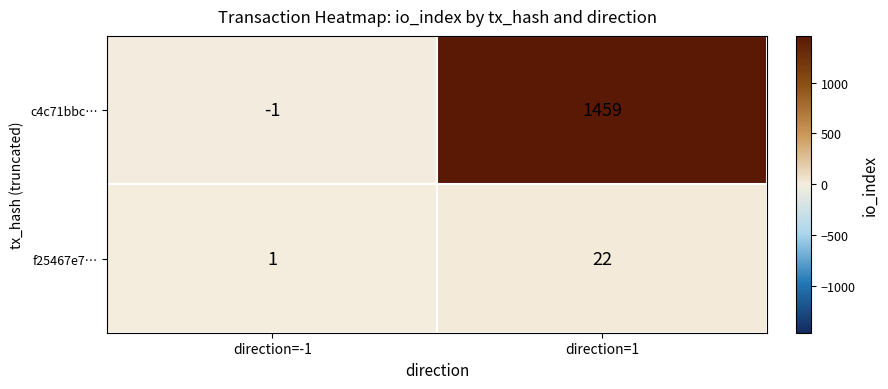

Reading left to right, transcribe all the data shown in this chart.

c4c71bbc…: direction=-1=-1	direction=1=1459
f25467e7…: direction=-1=1	direction=1=22